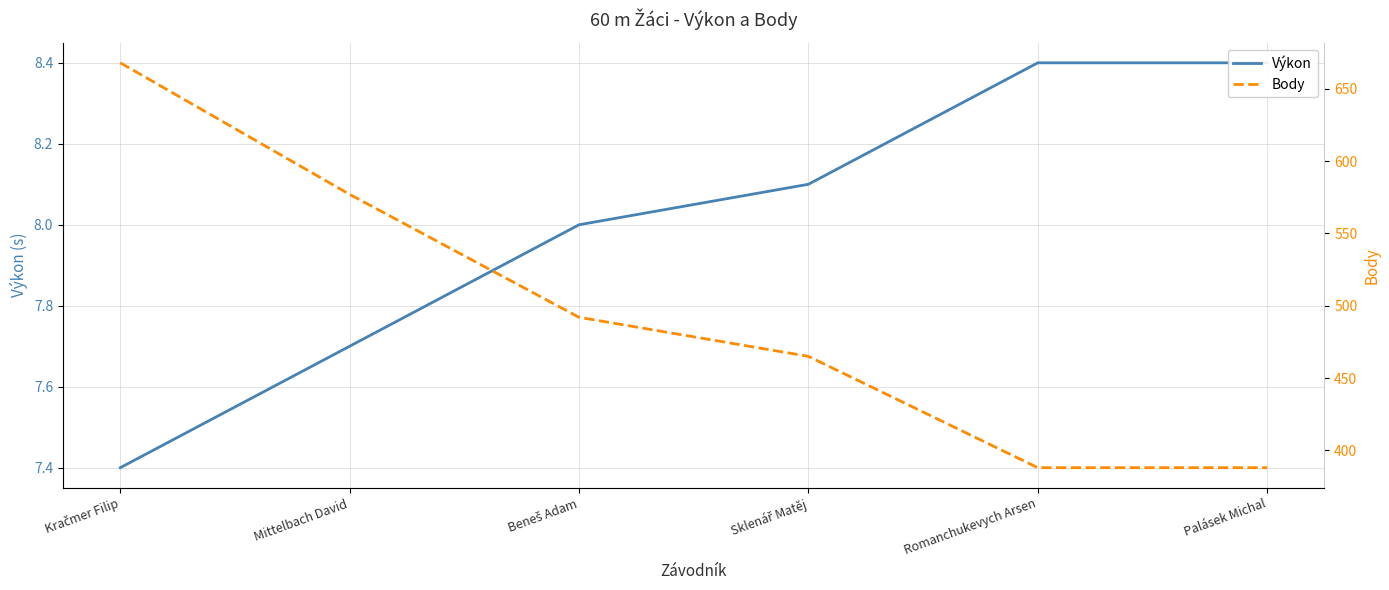

What are all the series names shown in the legend?

Výkon, Body